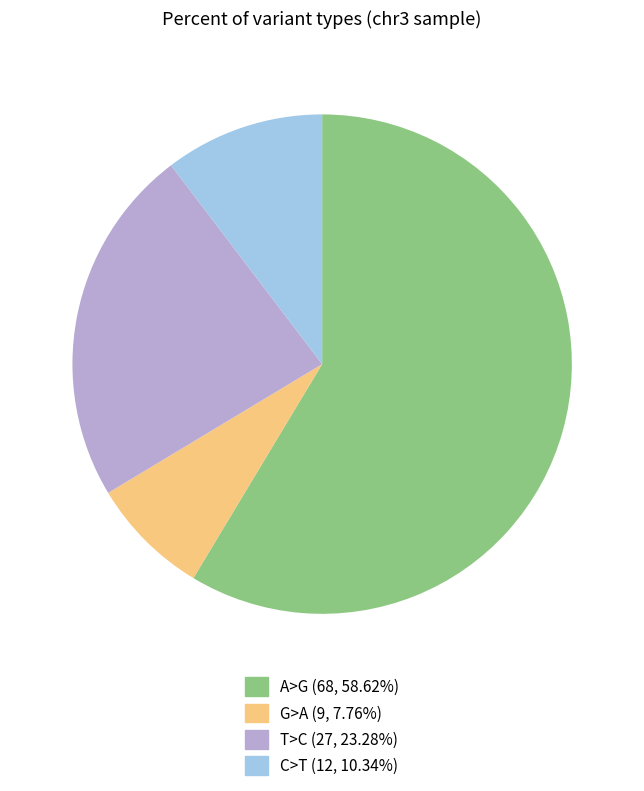

Is there a majority slice in this chart?

Yes